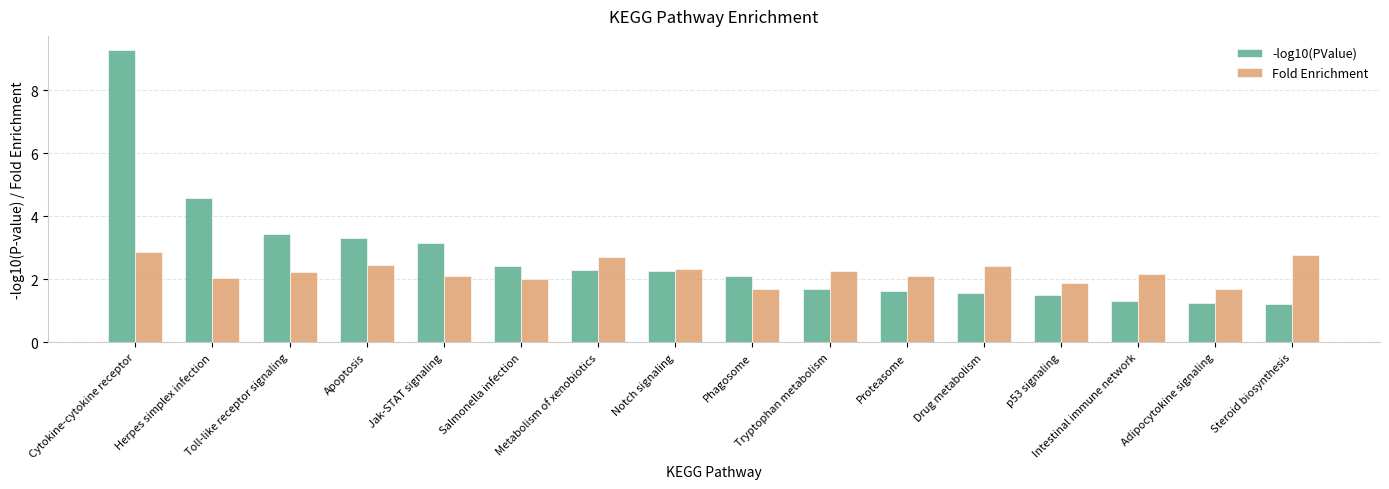

What is the total value across all series at Phagosome?

3.8